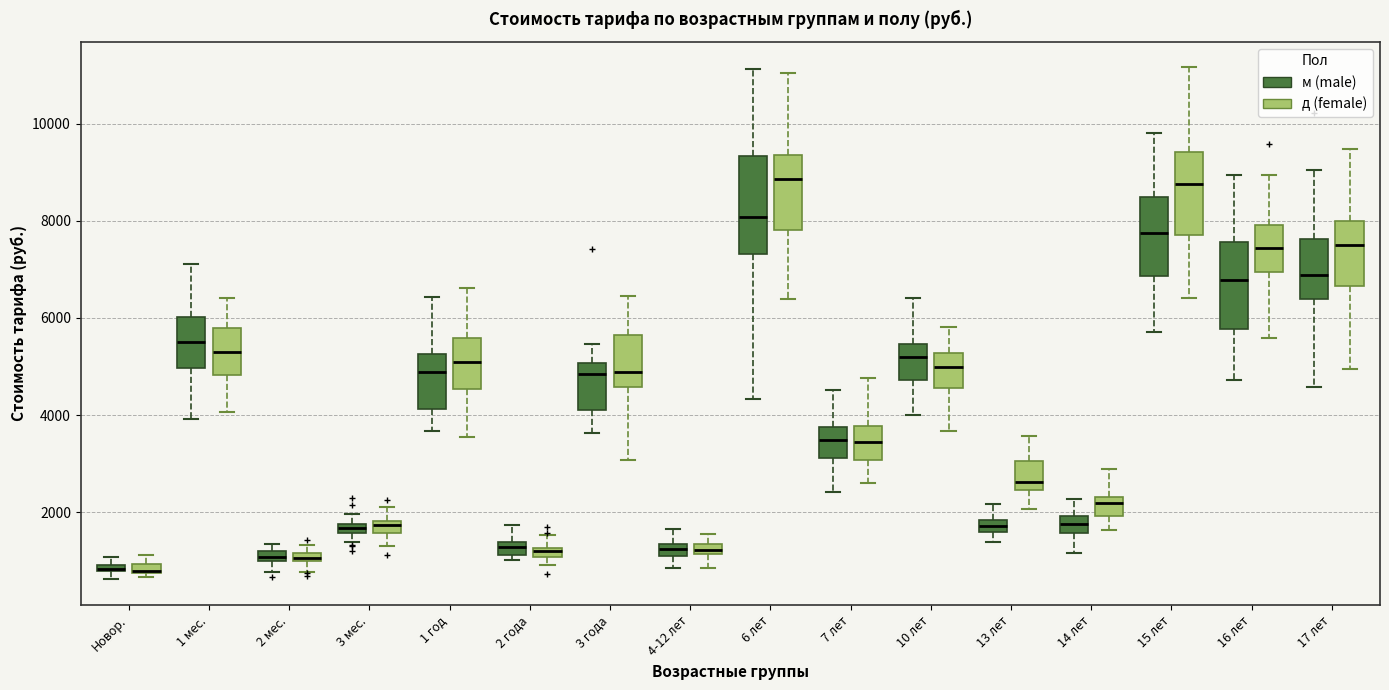

Where is the upper edge of the box for 7 лет (м (male)) on the y-axis? The values are not printed on the chart, so give them approximately, as read against the axis.

3800